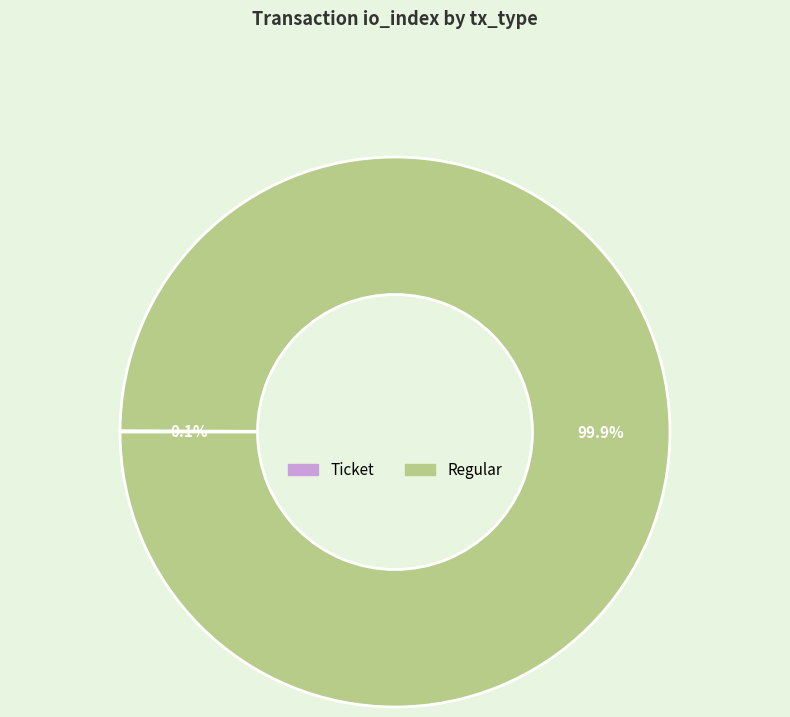

To the nearest percent, what portion does Regular represent?

100%